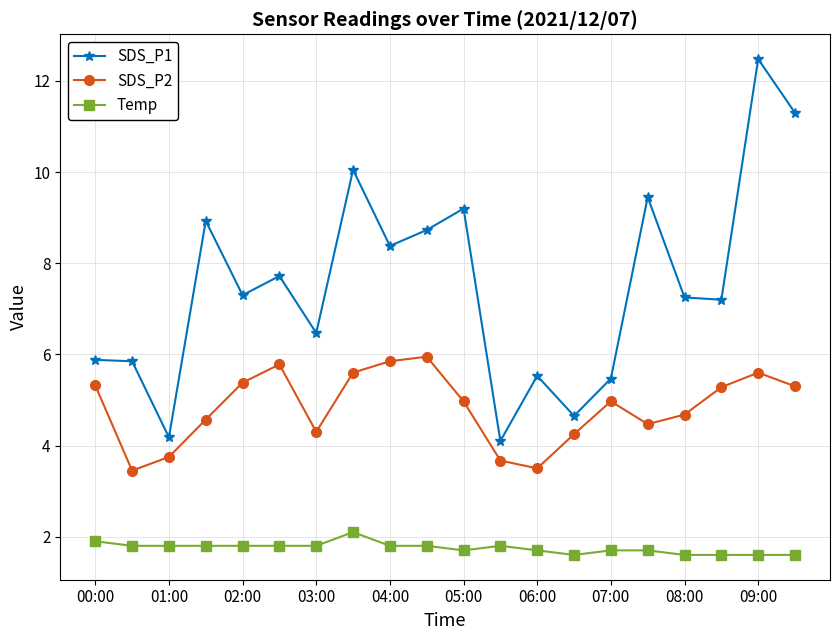

How many interior local peaks does the SDS_P2 series have?

4